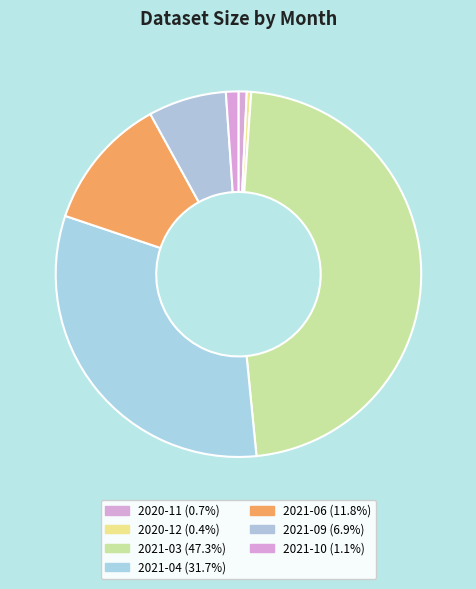

How many slices are in this pie chart?

7